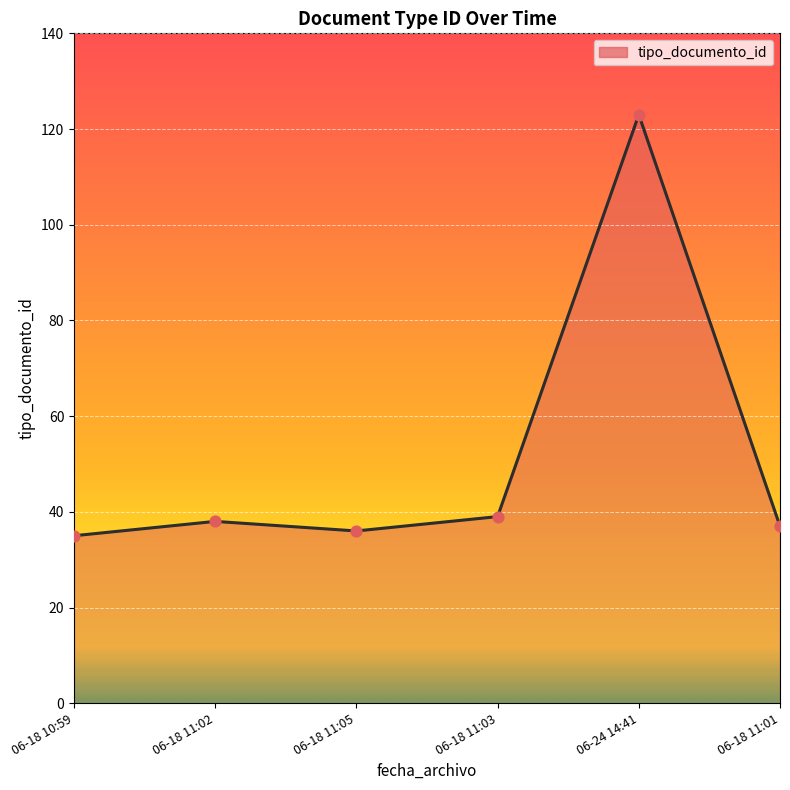

What is the ratio of the value at 06-18 11:05 to the value at 06-18 11:01?

1.0